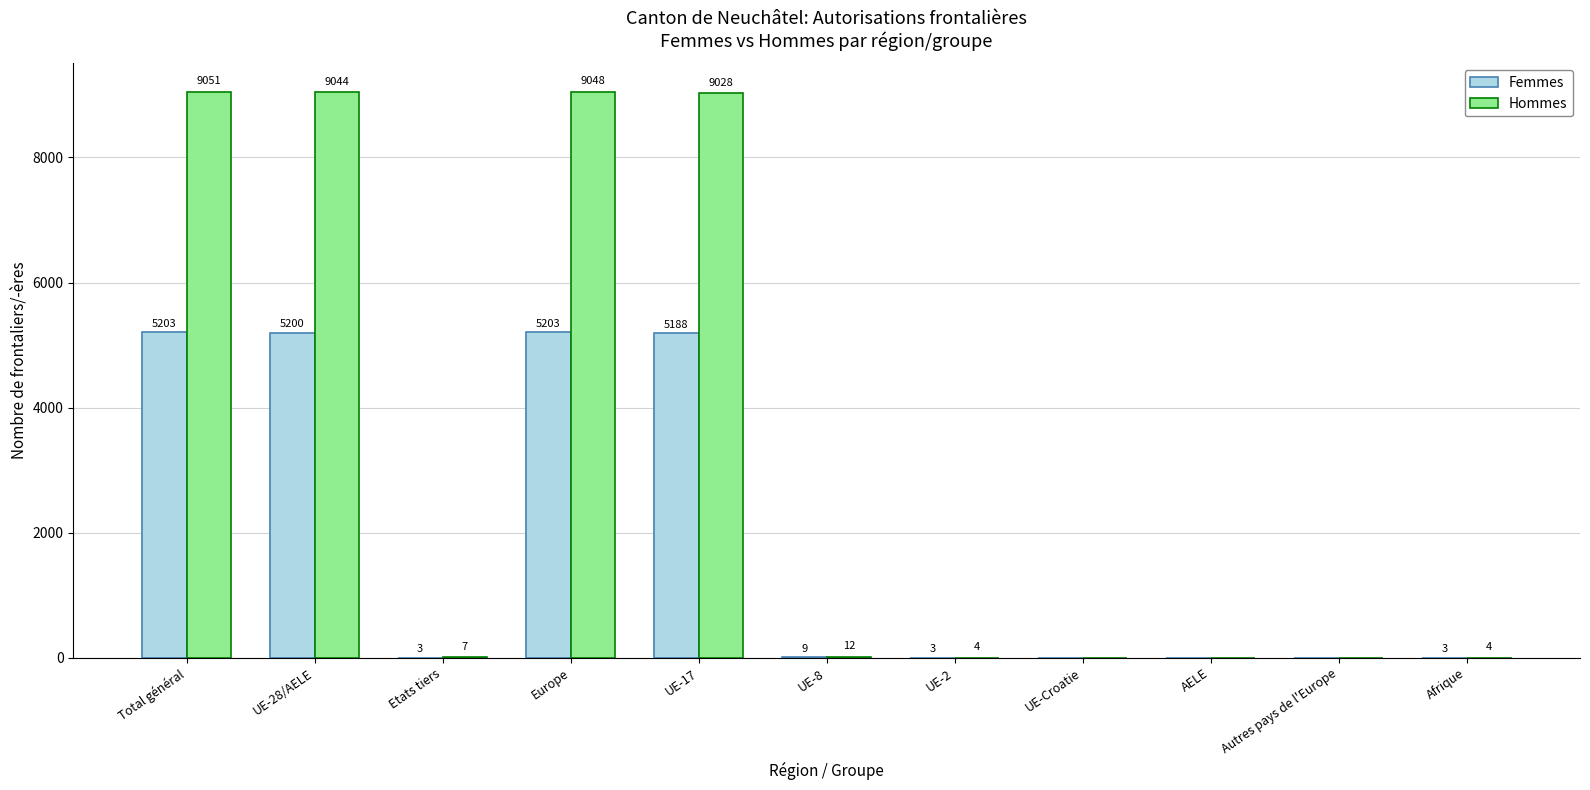

At which label does Femmes first exceed 3?

Total général